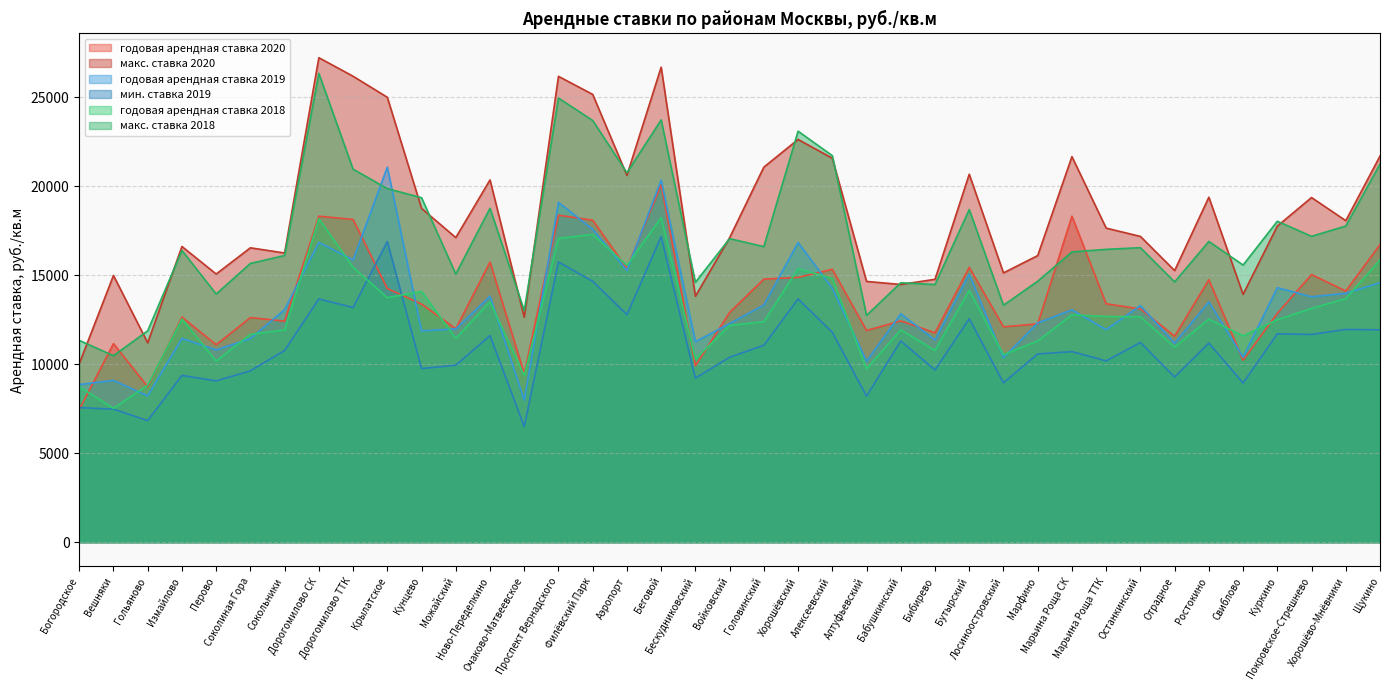

True or false: мин. ставка 2019 has more than 2 interior local peaks.

True